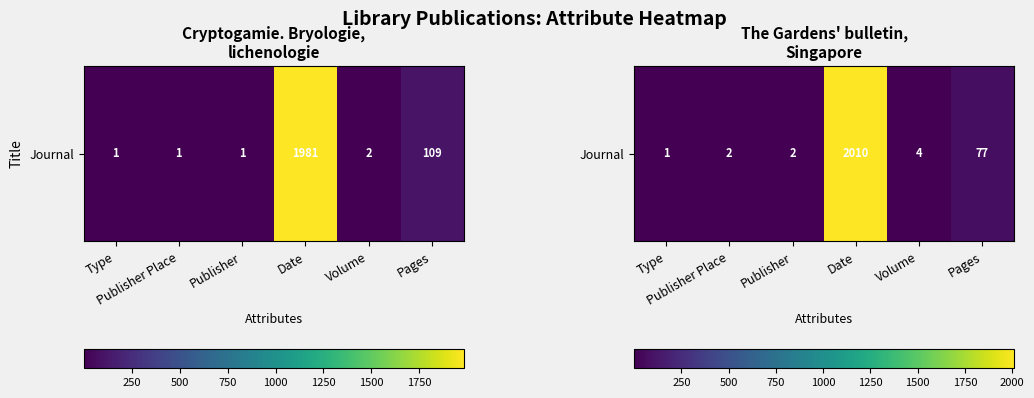

How many series are shown in this chart?

1